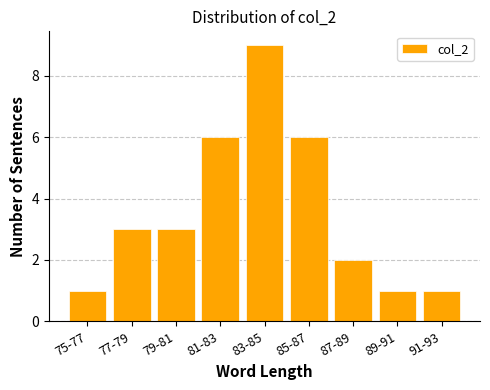

Reading right to left, extract all data points from this chart.

1	1	2	6	9	6	3	3	1